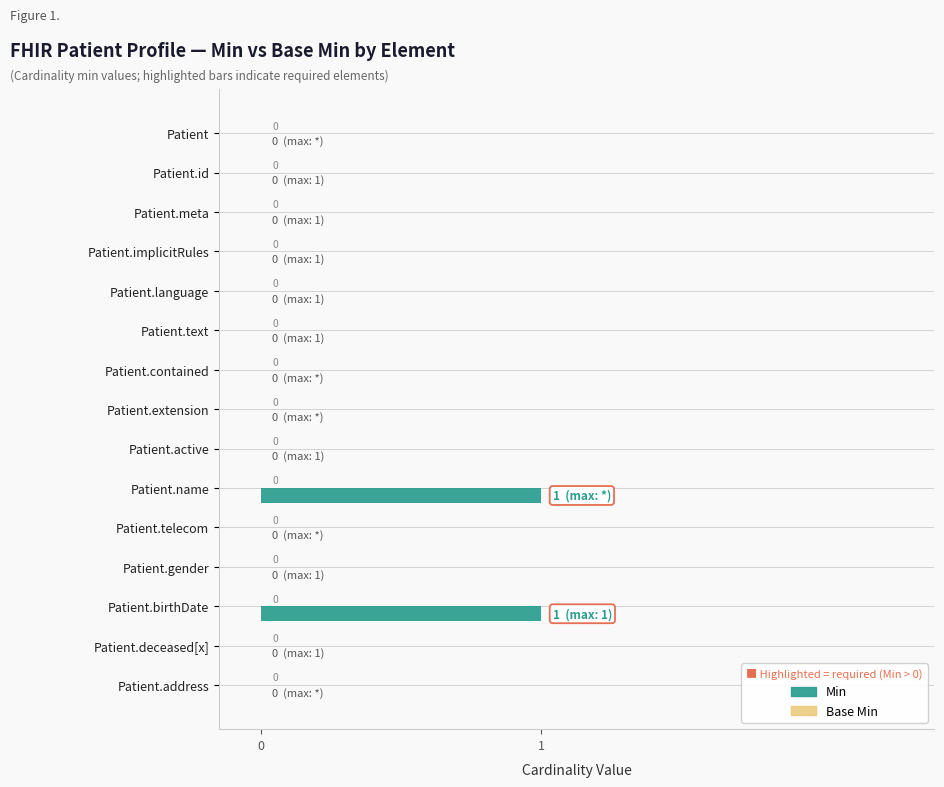

How many values are between 0 and 1?

15